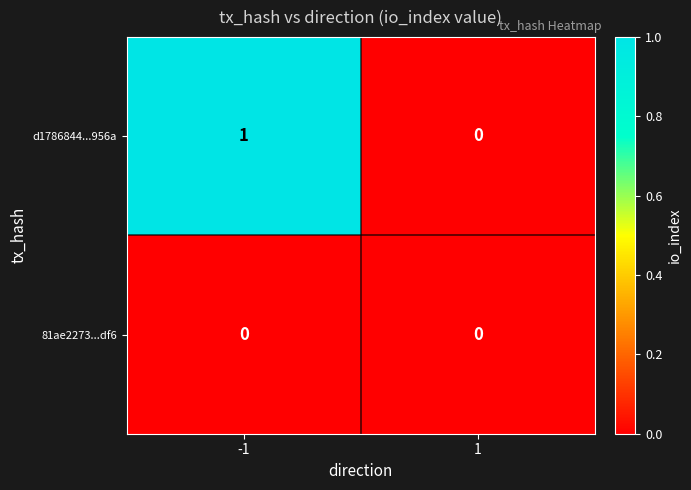

Which series has the widest spread of values?

d1786844...956a